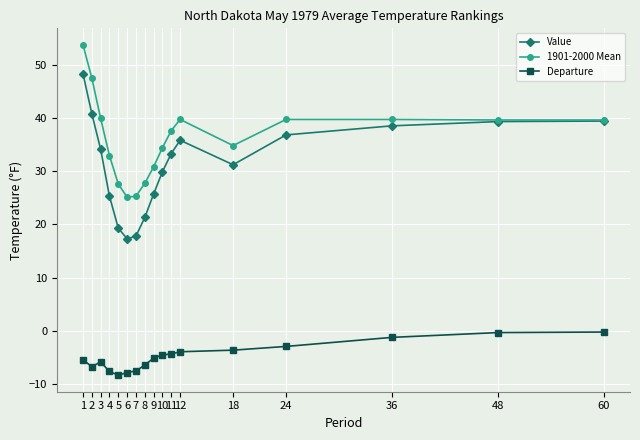

How many data points does each series have?

17